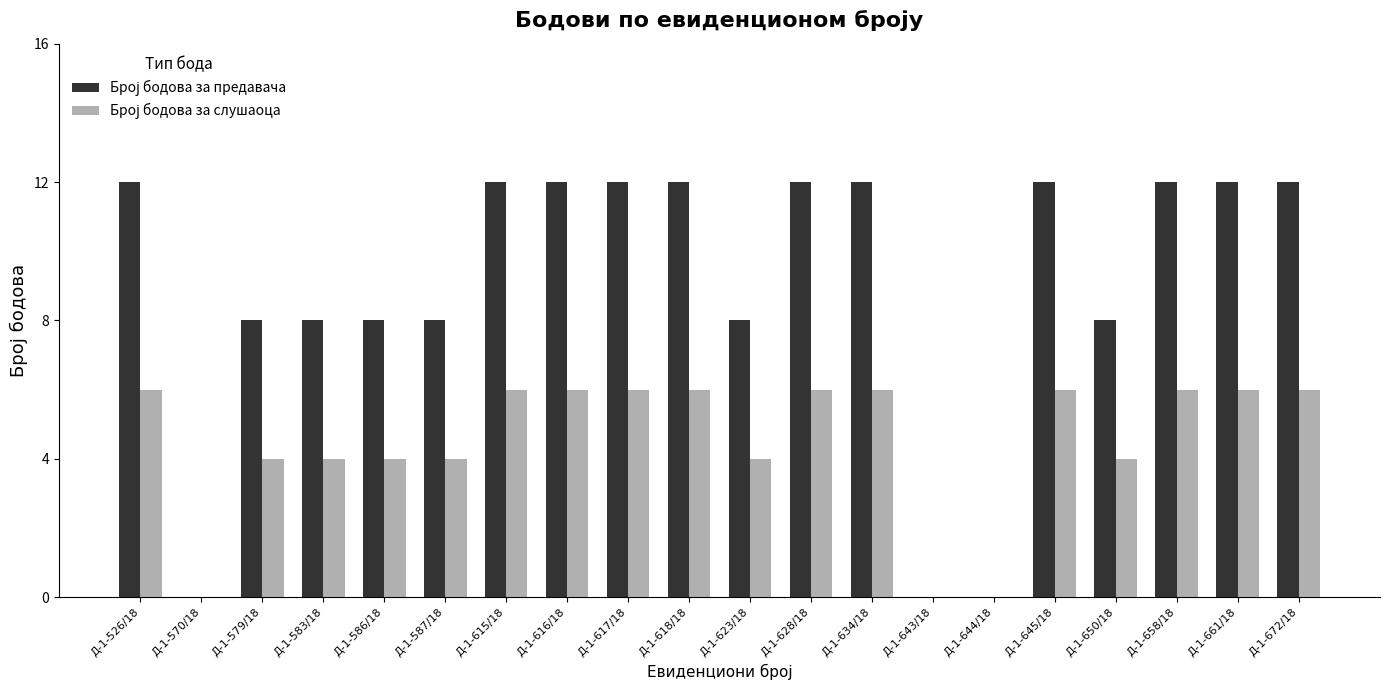

What is the maximum value shown in the chart?

12